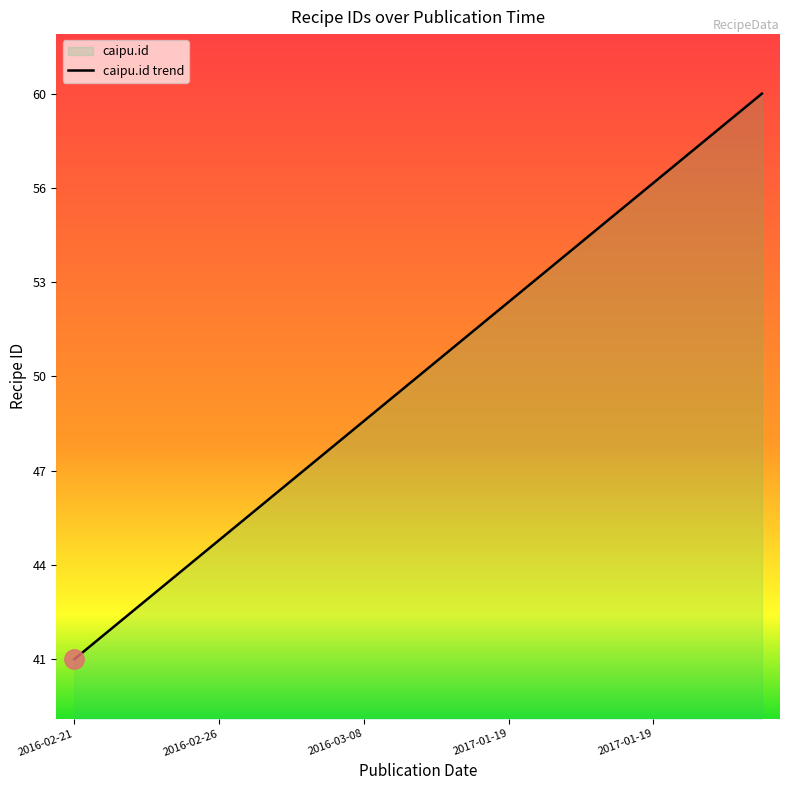

What is the value of the 1st point from the left?

41